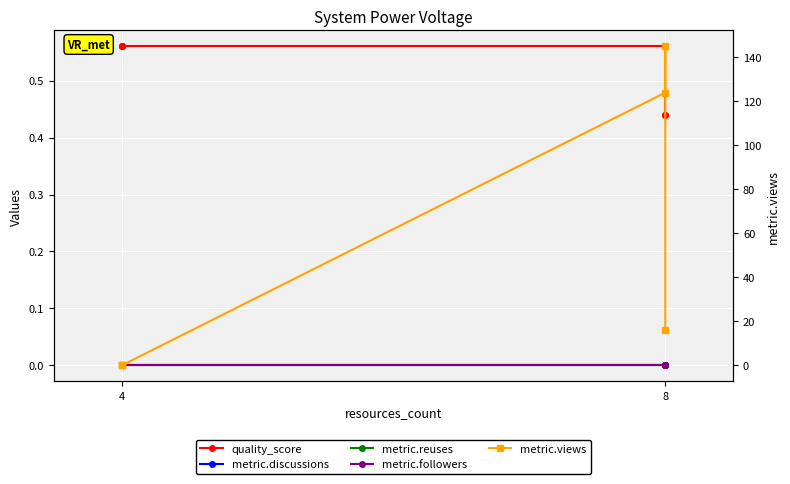

Rank the series at 4 from lowest to highest value.

metric.discussions, metric.reuses, metric.followers, metric.views, quality_score